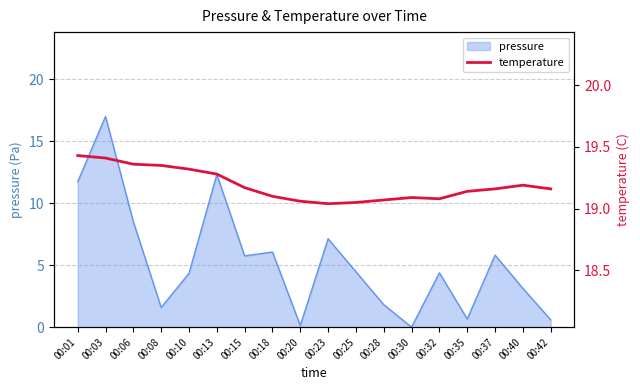

At which category does the chart reach its peak across all series?

00:01